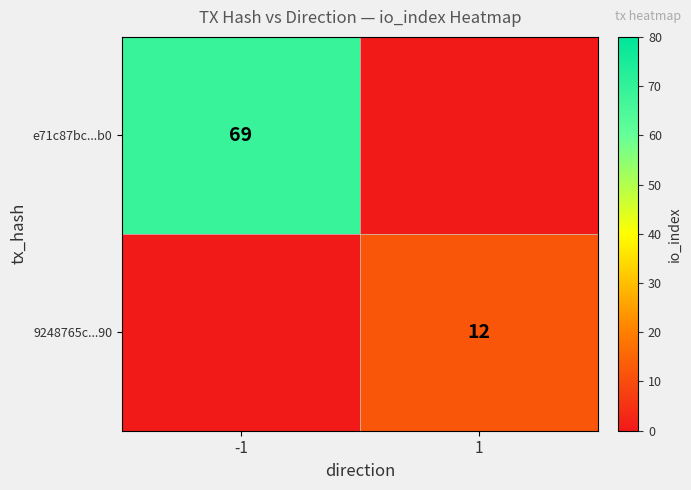

The value of e71c87bc...b0 at -1 is 69. True or false?

True